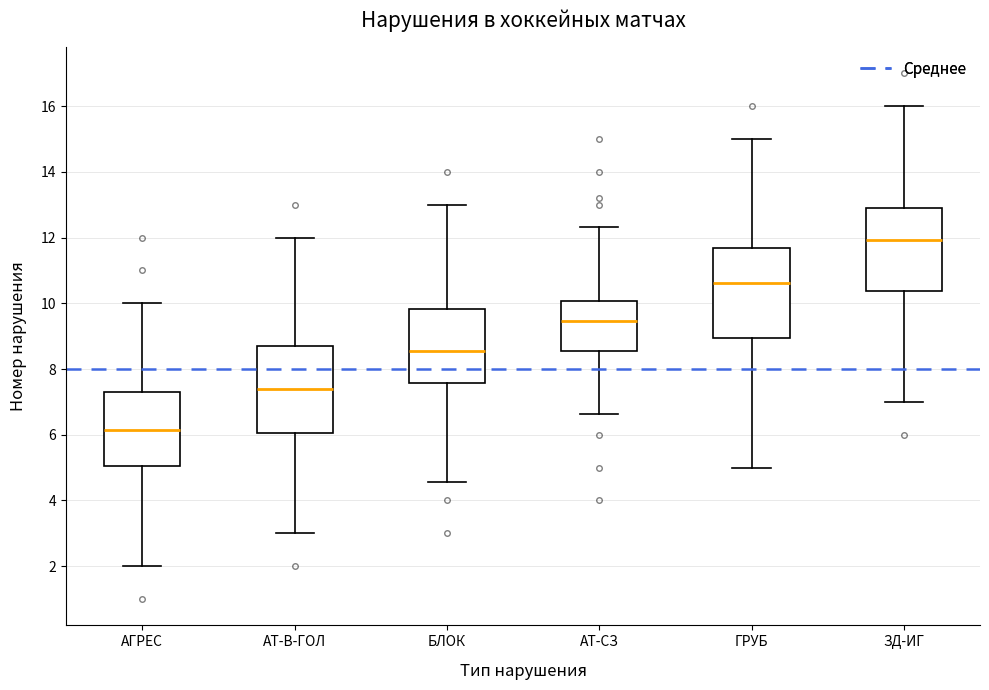

Where does the median line of the box for ЗД-ИГ sit on the y-axis? The values are not printed on the chart, so give them approximately, as read against the axis.

12.0